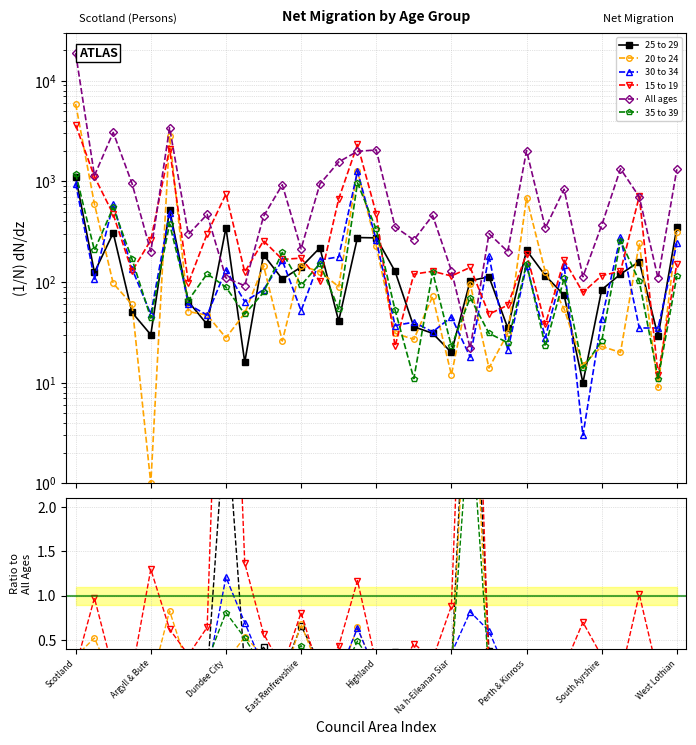

What is the total value across all series at 15?

1992.1